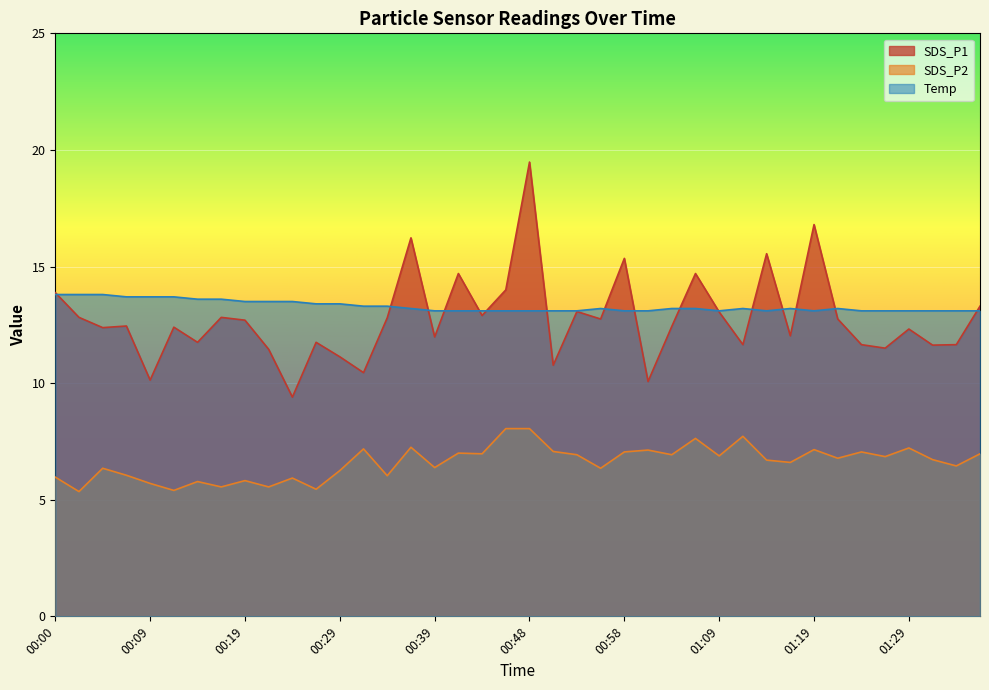

What is the total value across all series at 00:05?

32.5